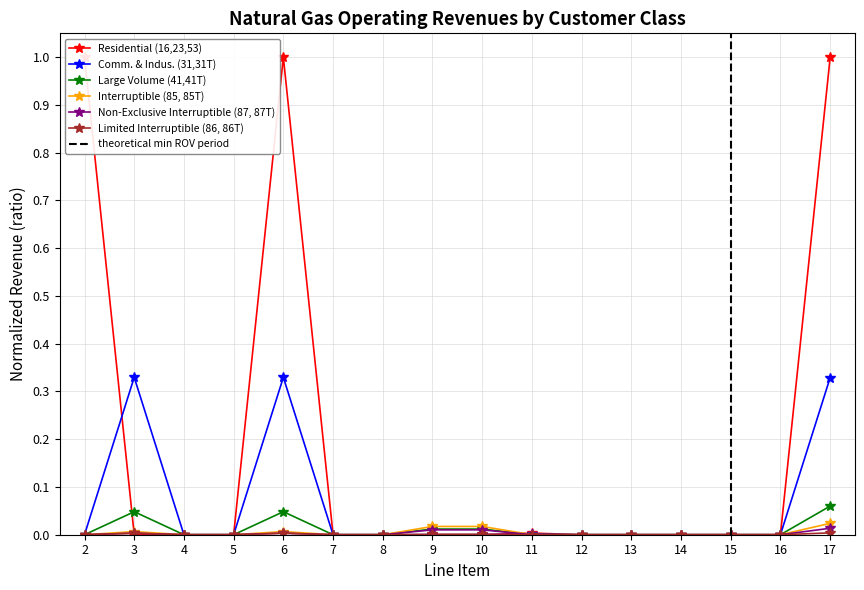

Where is the first local maximum for Large Volume (41,41T)?

3